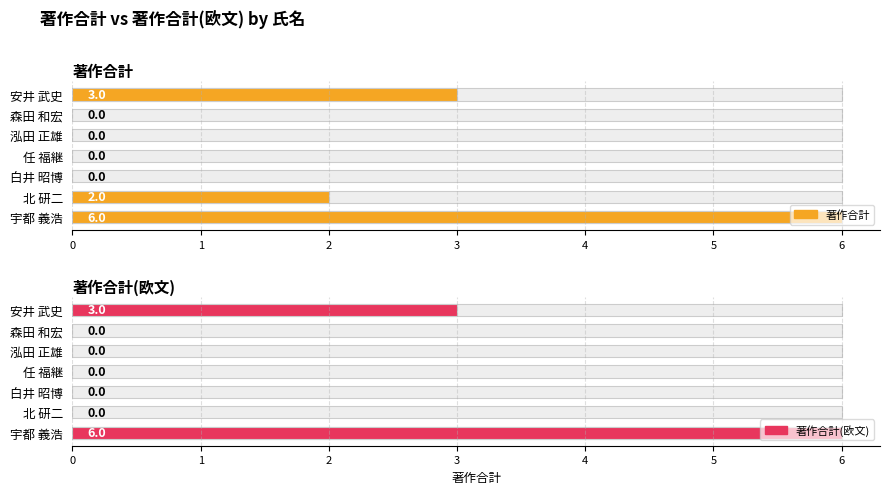

How many positive values does the 著作合計 series have?

3